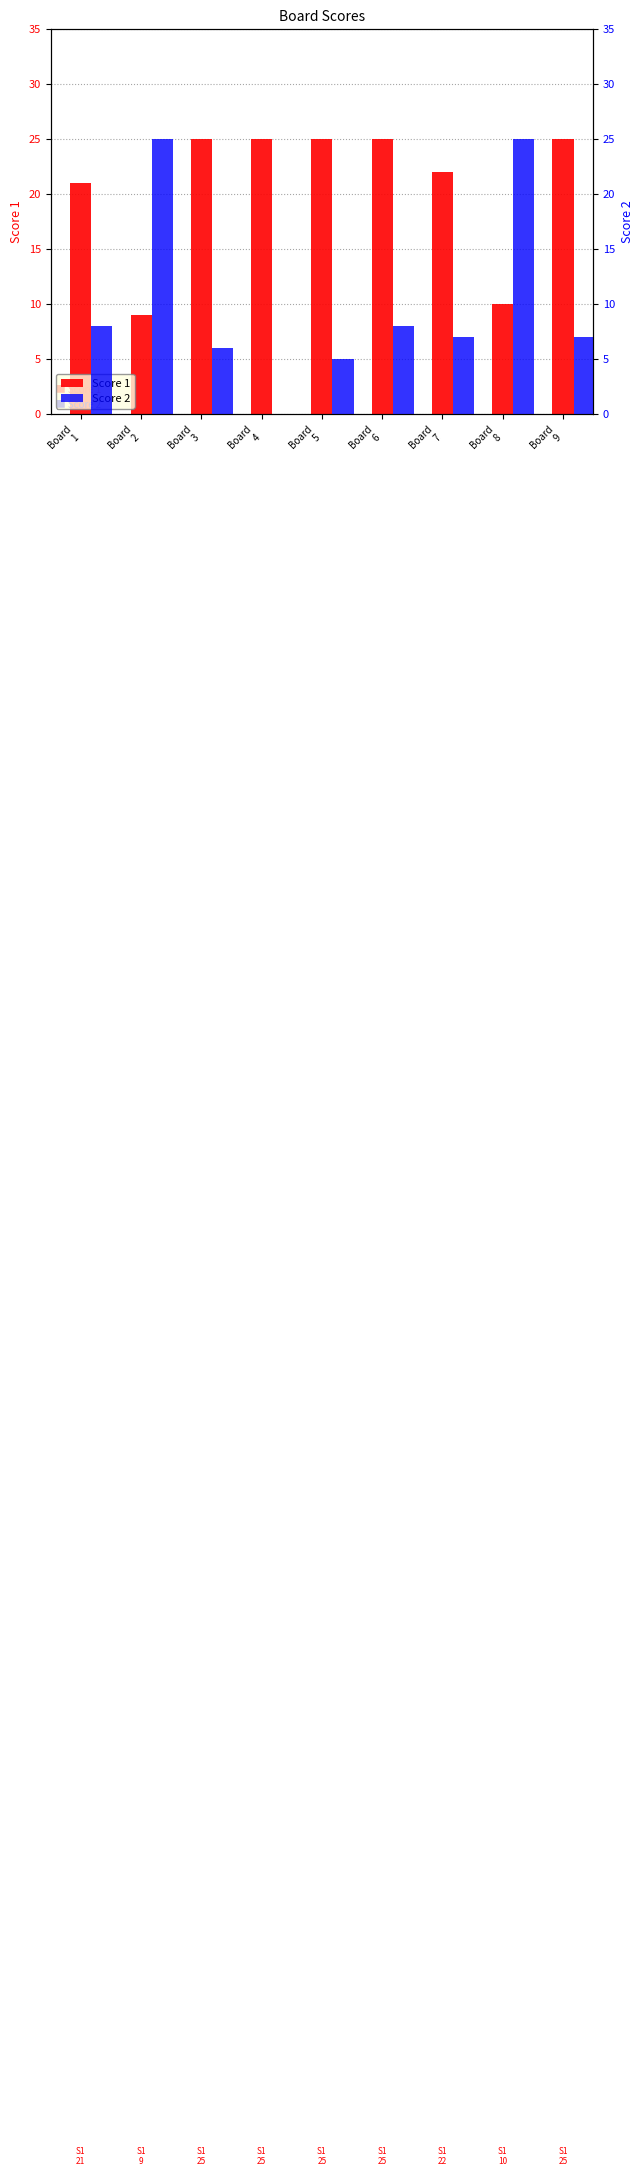

What is the total value across all series at Board
1?

29